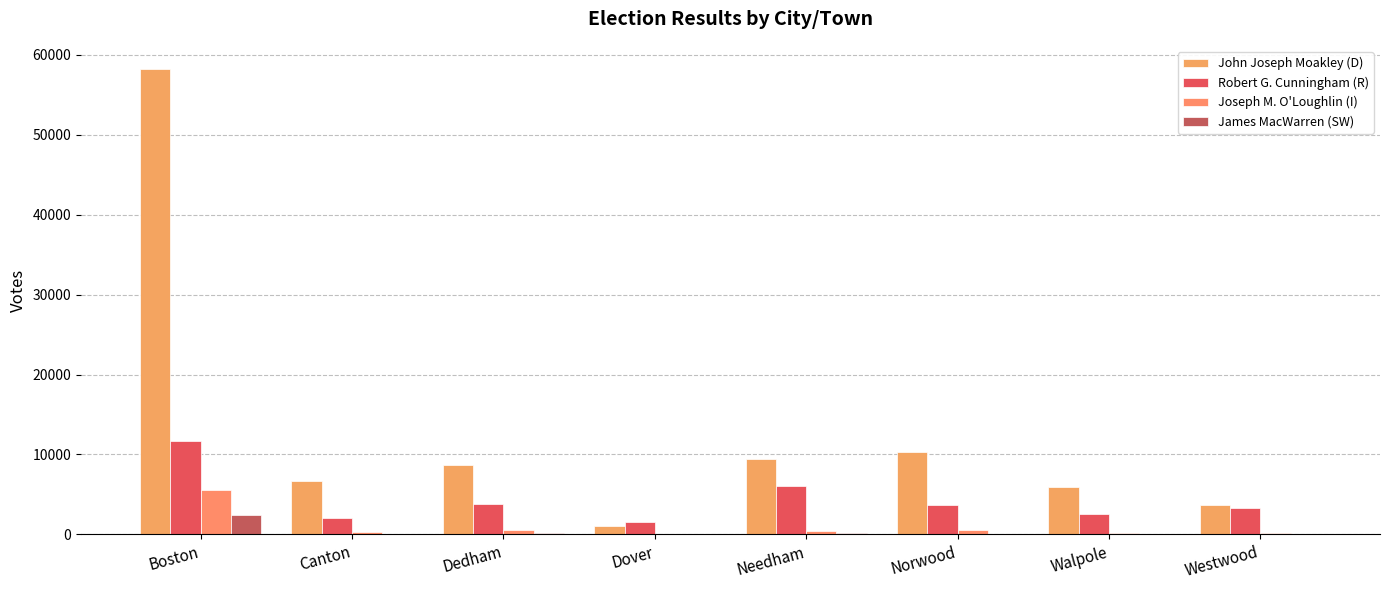

Are the bars horizontal?

No